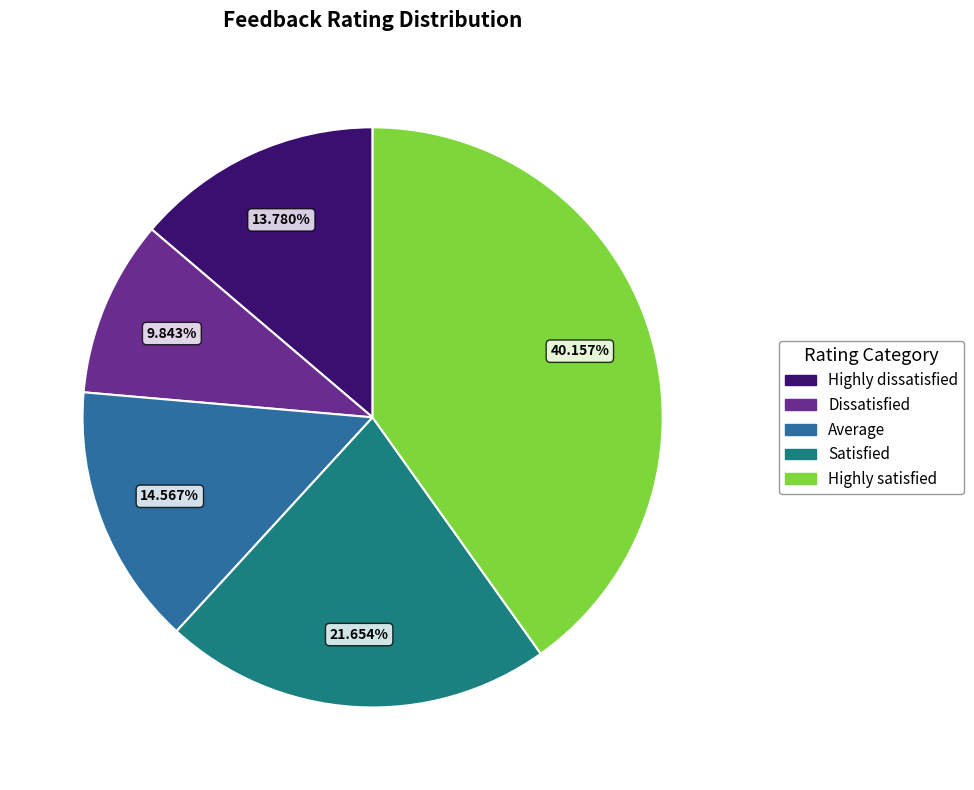

True or false: Dissatisfied accounts for 14% of the total.

False